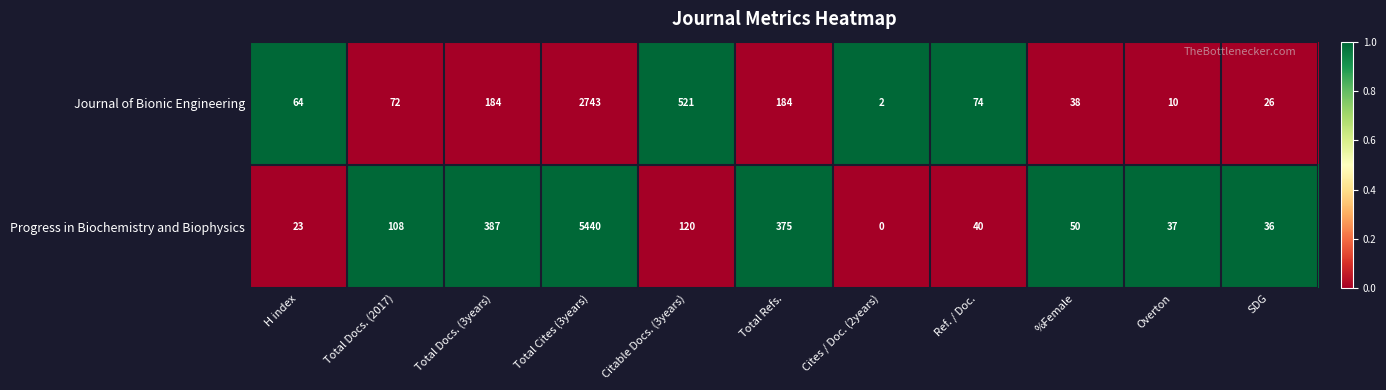

Reading left to right, extract all data points from this chart.

Journal of Bionic Engineering: 64	72	184	2743	521	184	2	74	38	10	26
Progress in Biochemistry and Biophysics: 23	108	387	5440	120	375	0	40	50	37	36